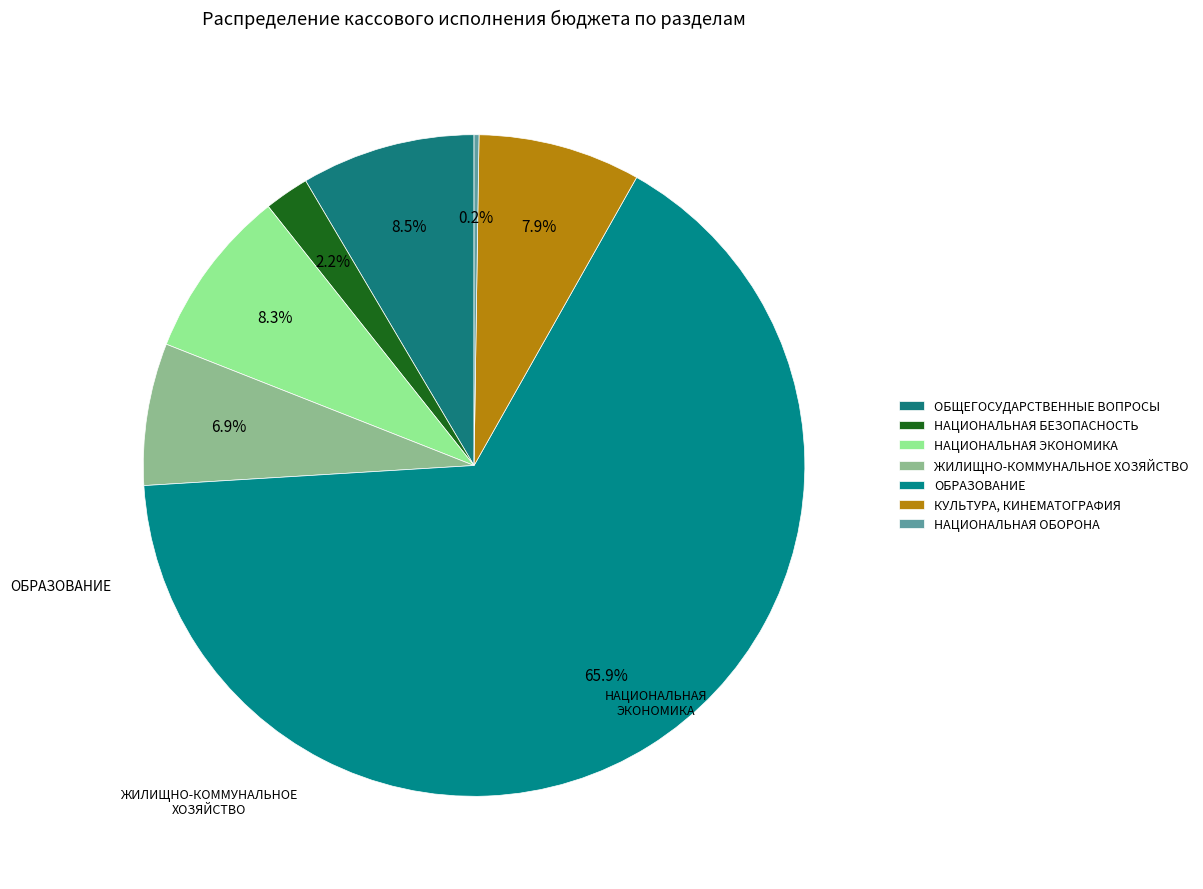

To the nearest percent, what is the combined percentage of ОБЩЕГОСУДАРСТВЕННЫЕ ВОПРОСЫ and НАЦИОНАЛЬНАЯ ОБОРОНА?

9%